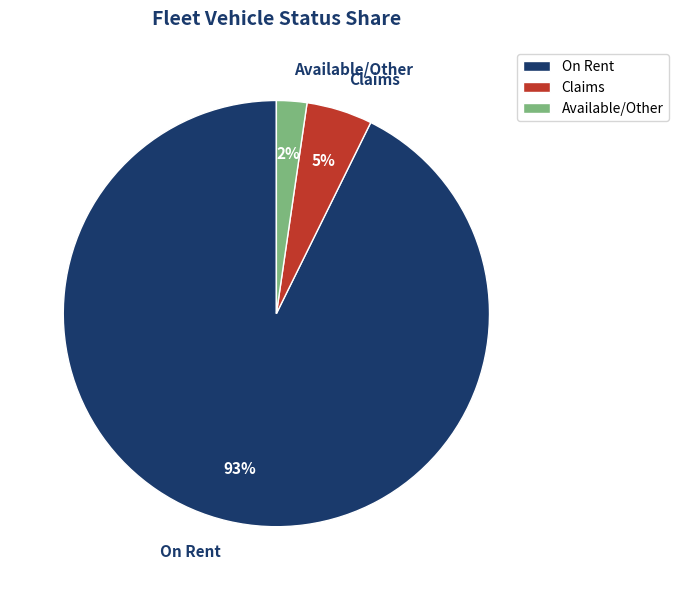

Do Available/Other and On Rent together represent more than half of the pie?

Yes